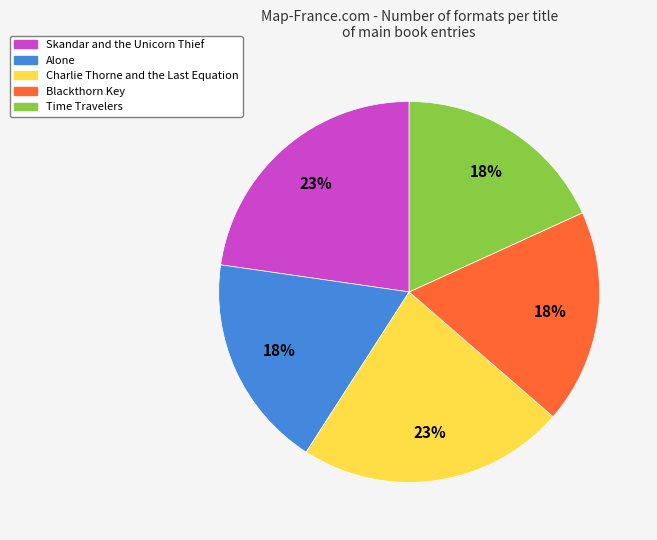

What is the ratio of the value at Alone to the value at Skandar and the Unicorn Thief?

0.8